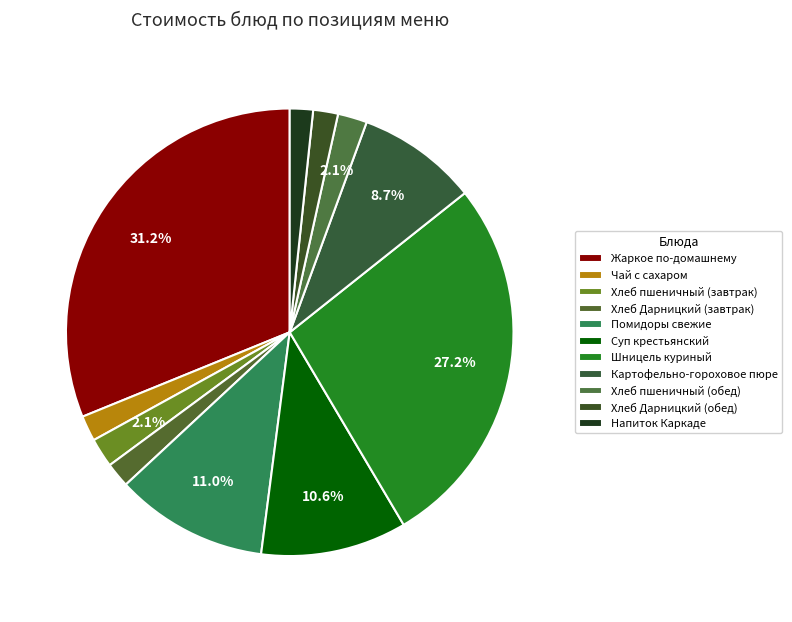

Is there a majority slice in this chart?

No